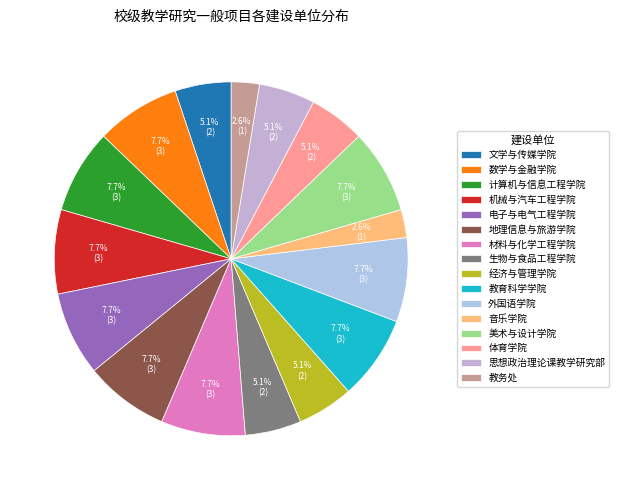

Do 文学与传媒学院 and 体育学院 together represent more than half of the pie?

No